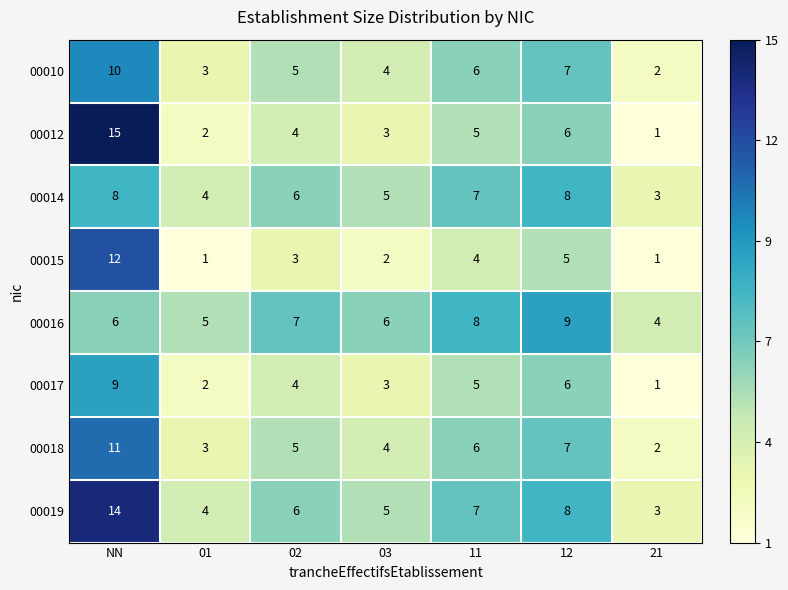

List the labels in order of 00018 value, smallest first.

21, 01, 03, 02, 11, 12, NN